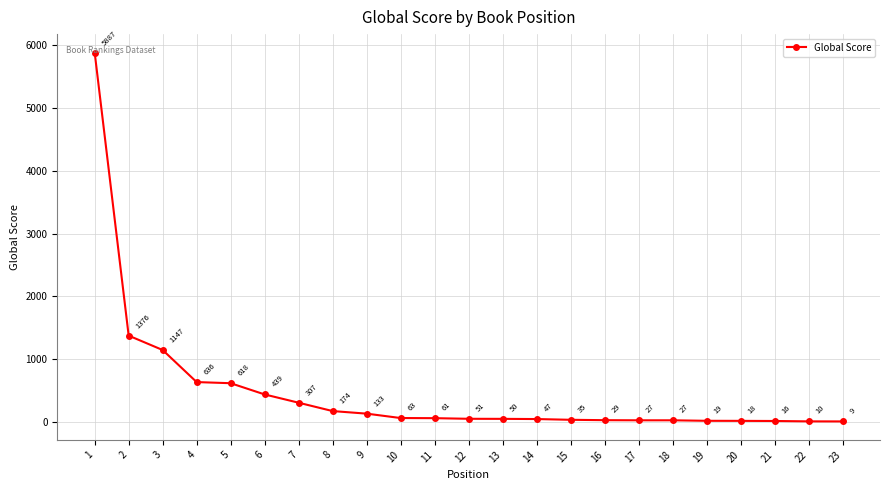

What is the difference between the values at 11 and 8?

113